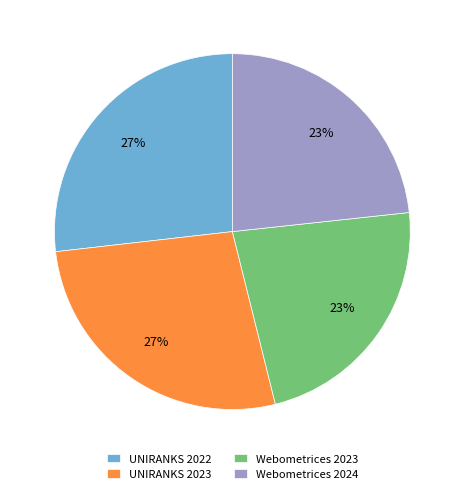

What percentage is the Webometrices 2024 slice, to the nearest percent?

23%